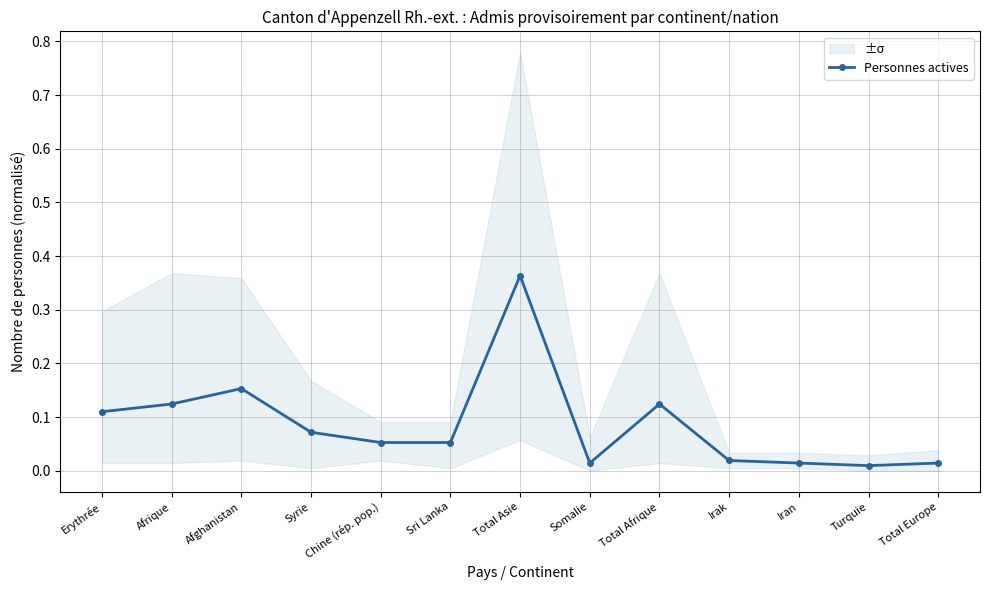

Rank the categories by value from highest to lowest.

Total Asie, Afghanistan, Afrique, Total Afrique, Erythrée, Syrie, Chine (rép. pop.), Sri Lanka, Irak, Somalie, Iran, Total Europe, Turquie